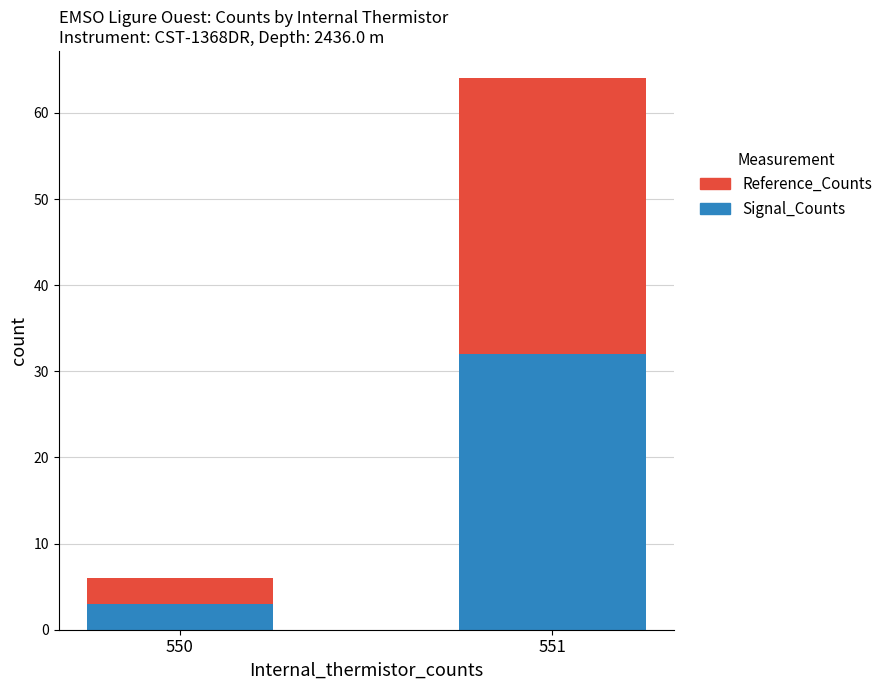

Count the number of data series in this chart.

2